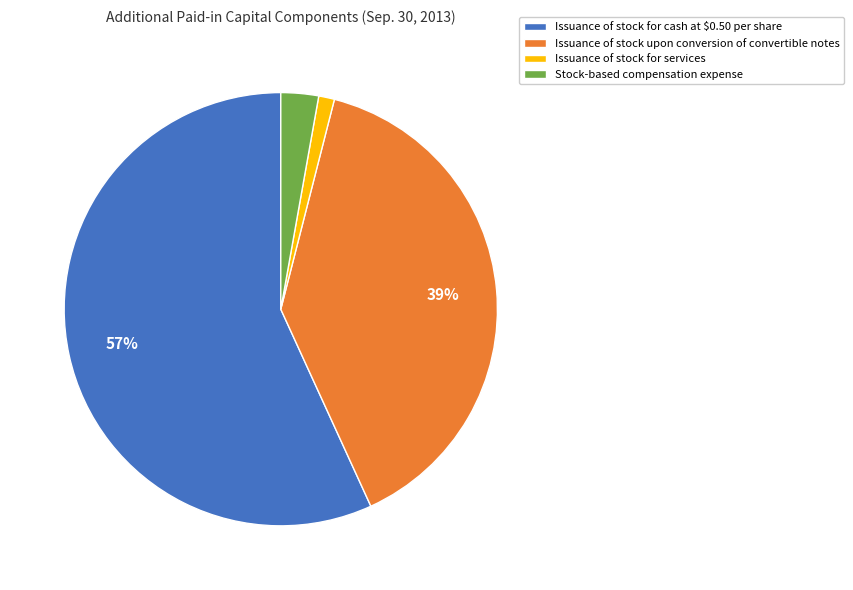

To the nearest percent, what is the average slice percentage?

25%